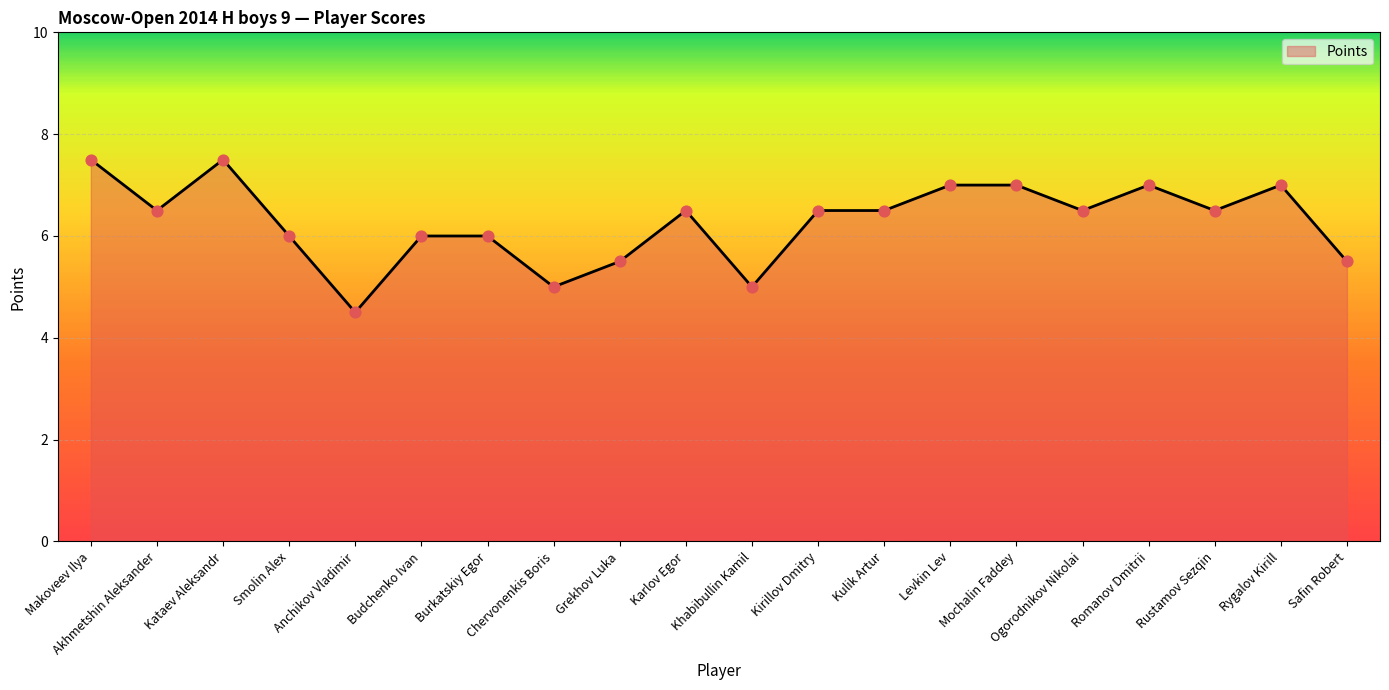

Between Ogorodnikov Nikolai and Smolin Alex, which is larger?

Ogorodnikov Nikolai